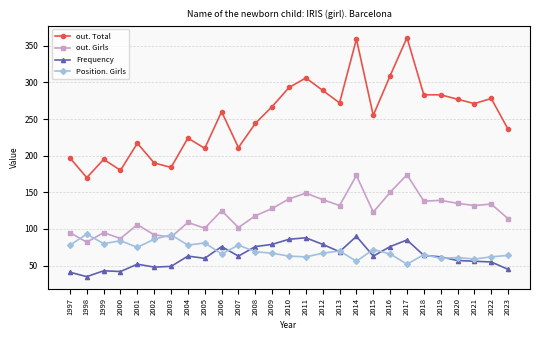

Which series has the largest total across all categories?

out. Total